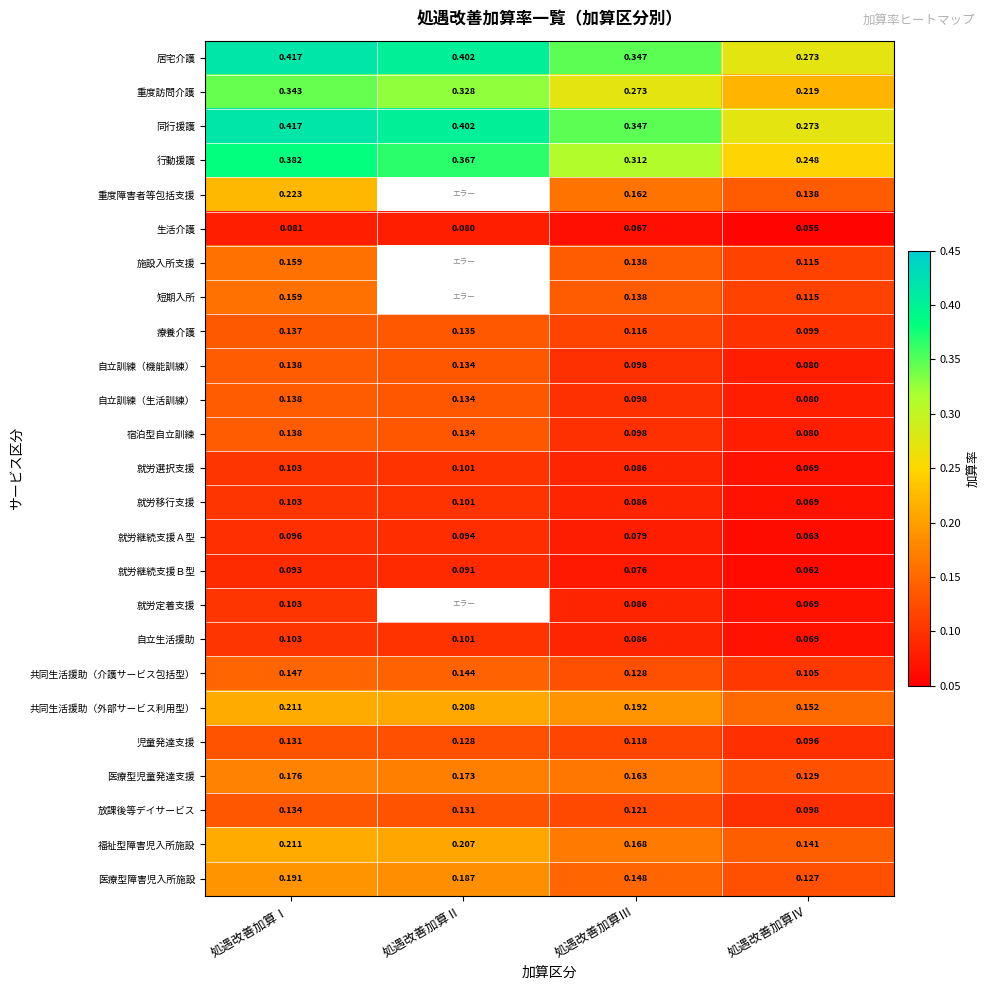

Which category has the highest value in the 就労継続支援Ｂ型 series?

処遇改善加算Ⅰ